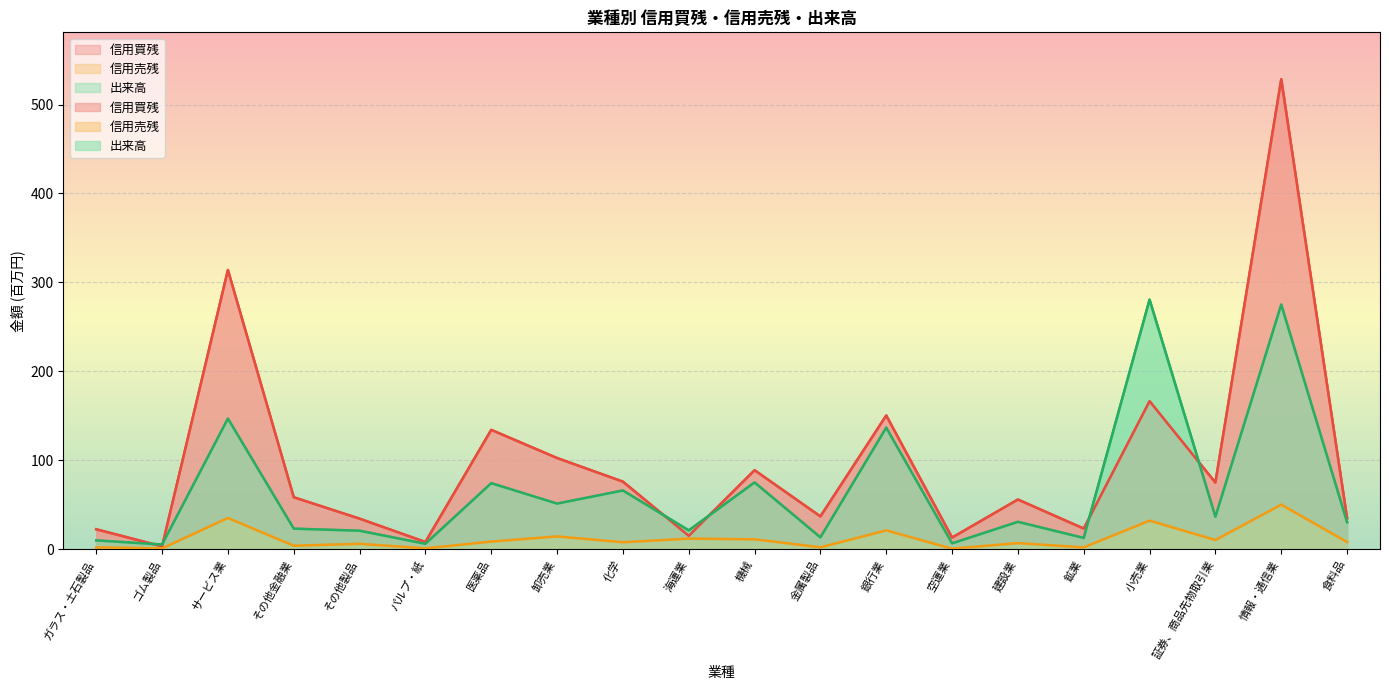

At which category is the sum across all series the highest?

情報・通信業